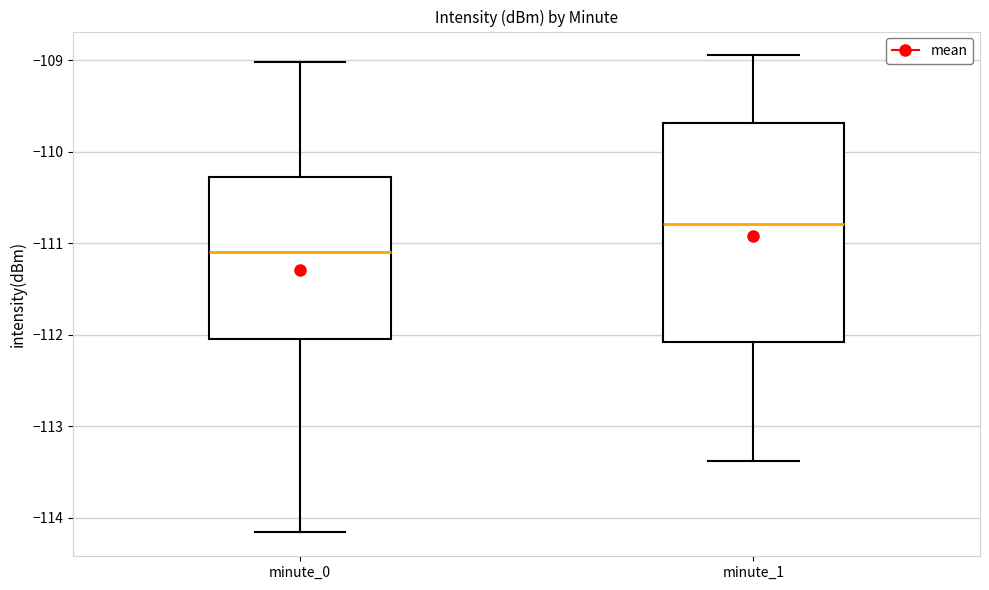

Reading left to right, read every box against the y-axis: the position of its median line, the range the box covers, and the ends of its whiskers. The values are not printed on the chart, so give them approximately, as read against the axis.

minute_0: median -111.1, box -112.0 to -110.3, whiskers -114.2 to -109.0
minute_1: median -110.8, box -112.1 to -109.7, whiskers -113.4 to -108.9